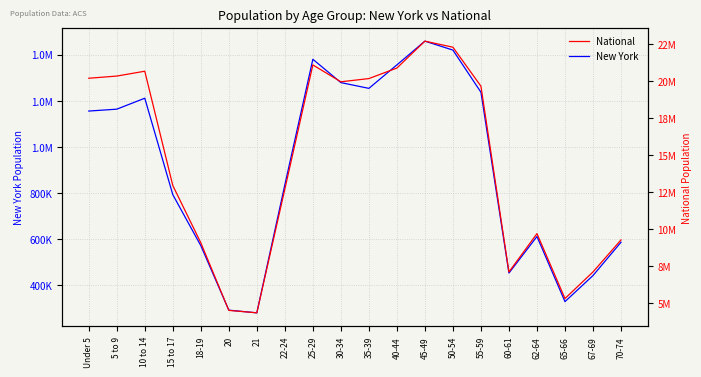

True or false: New York and National cross at least once.

False